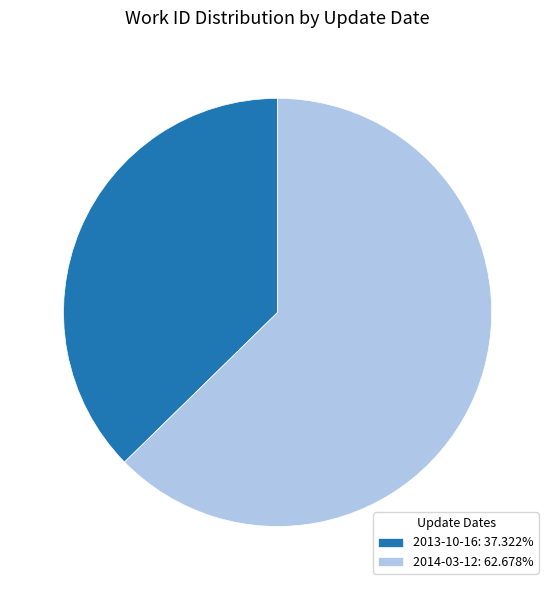

Is there any slice that represents more than half of the pie?

Yes